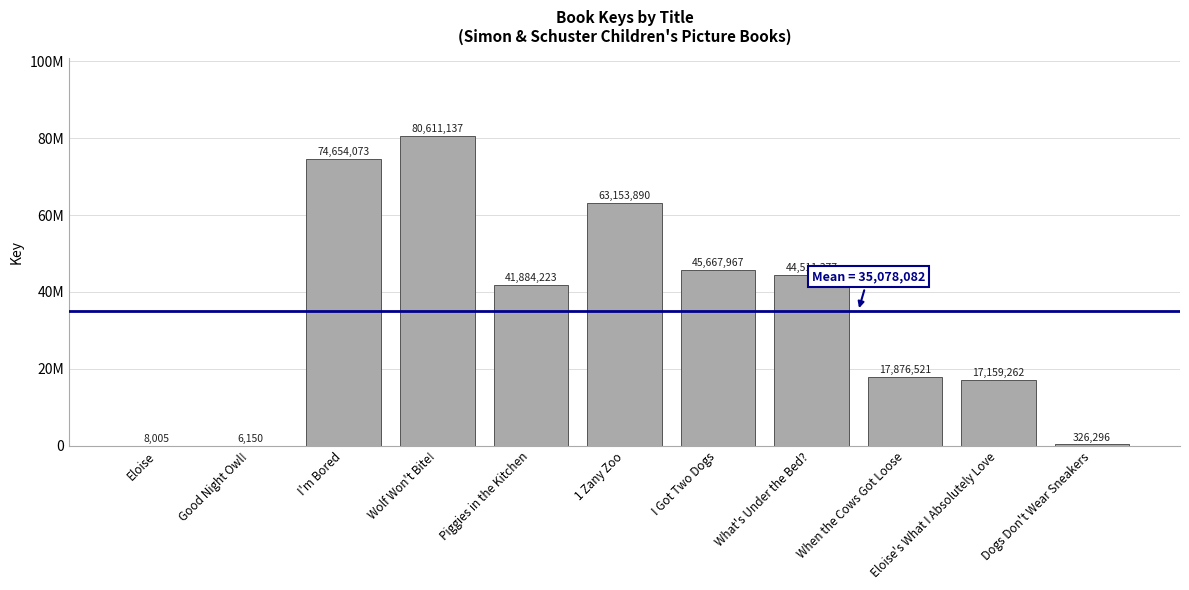

Does the chart contain any negative values?

No